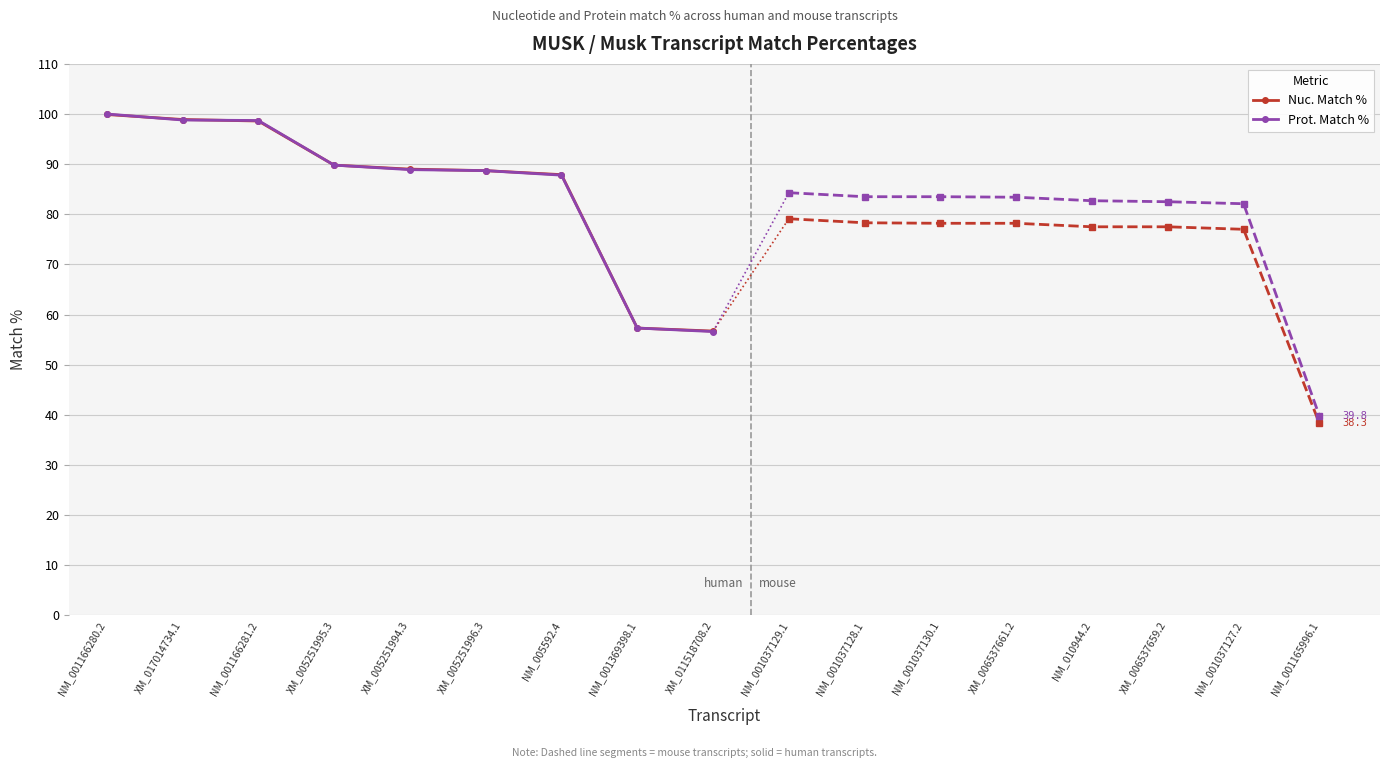

At which label is Nuc. Match % closest to 78?

NM_005592.4